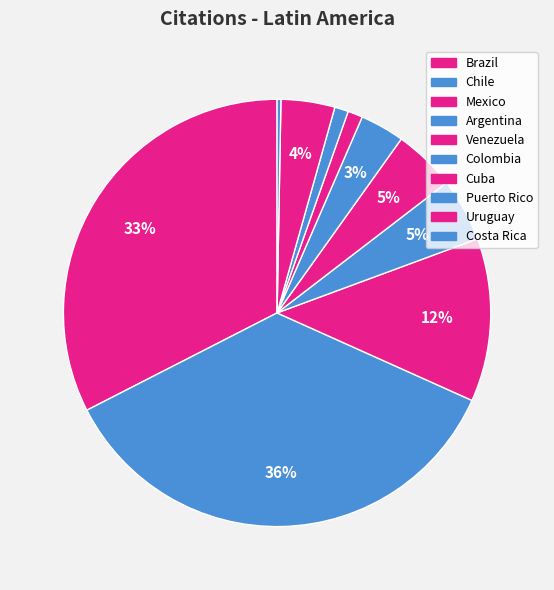

To the nearest percent, what portion does Uruguay represent?

4%